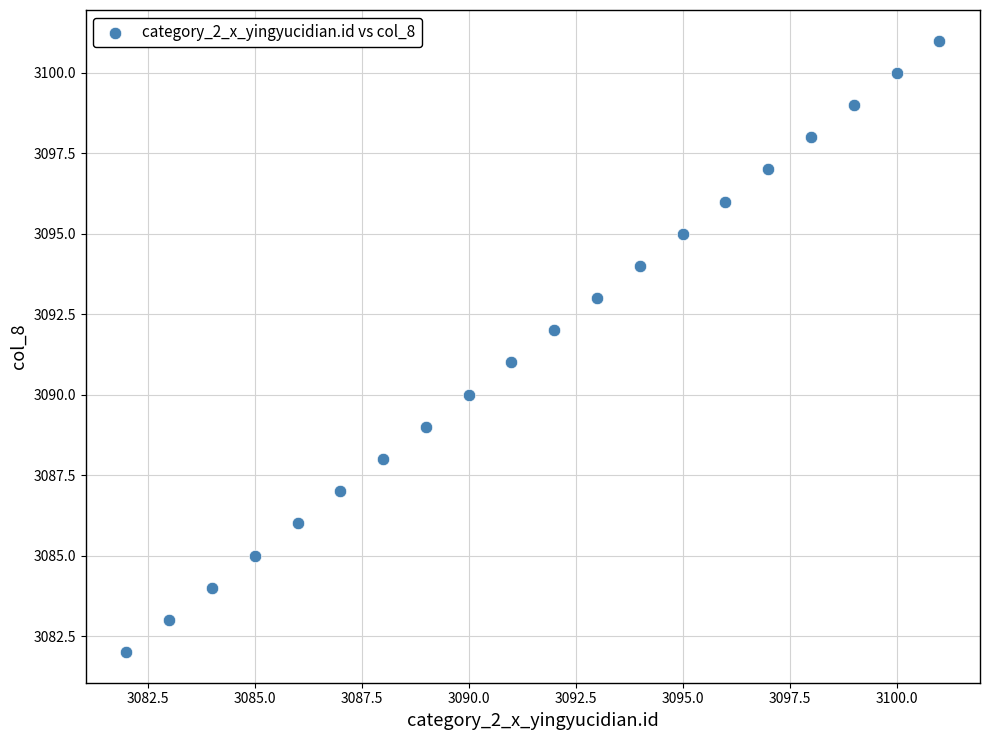

What is the range of X values (max minus min)?

19